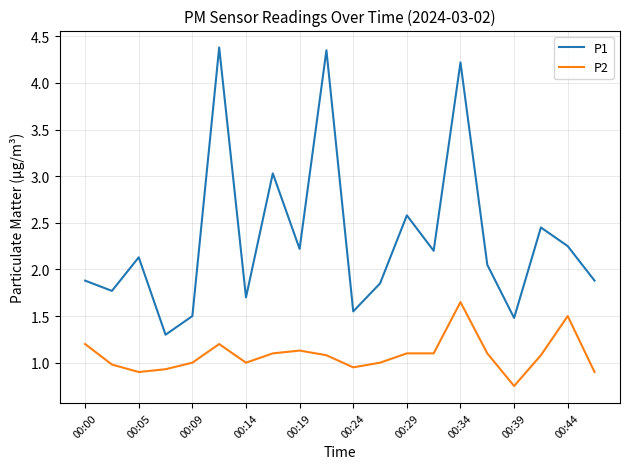

What is the minimum value for P1?

1.3